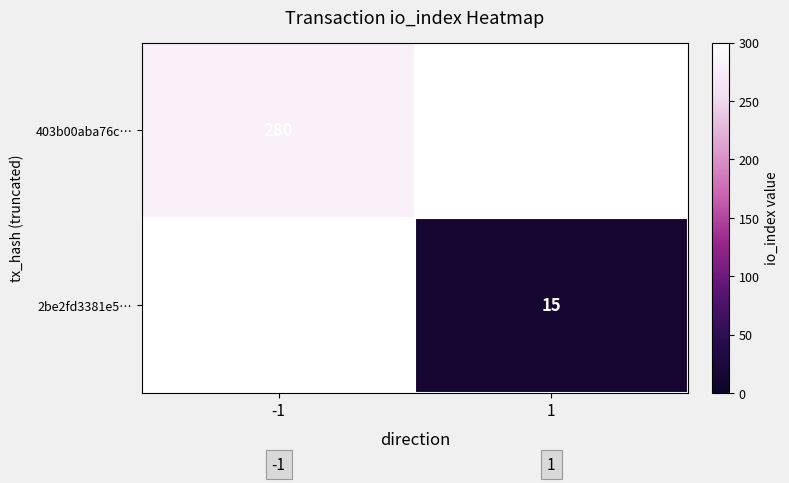

The 2be2fd3381e5… series shows 8 at 1. True or false?

False